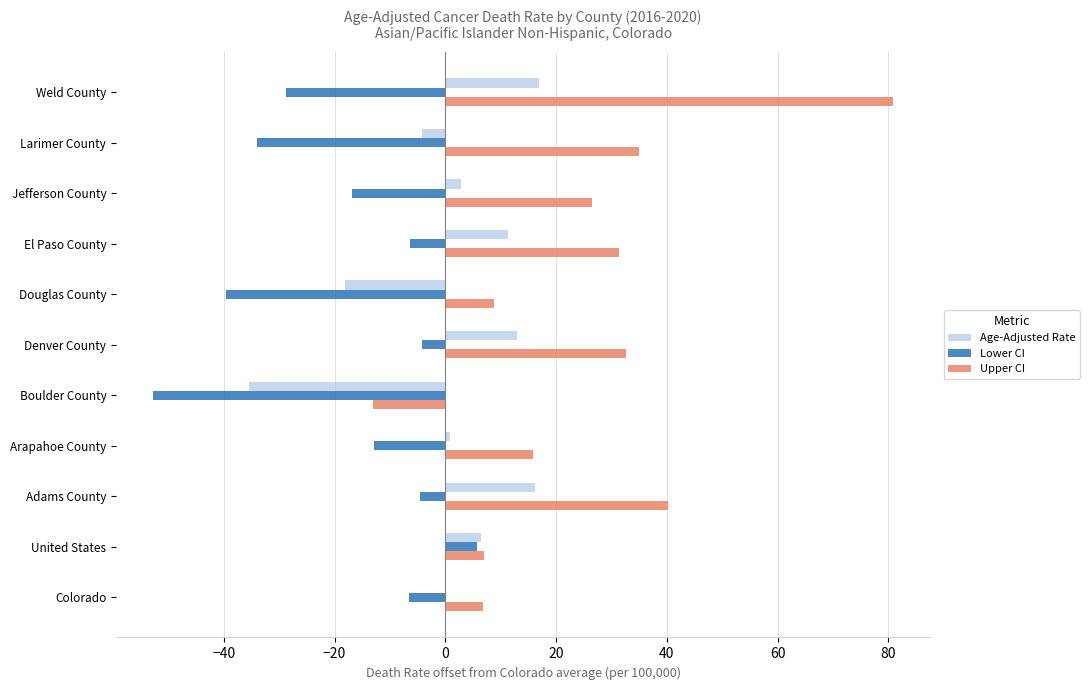

Between United States and Douglas County, which series saw the biggest shift?

Lower CI